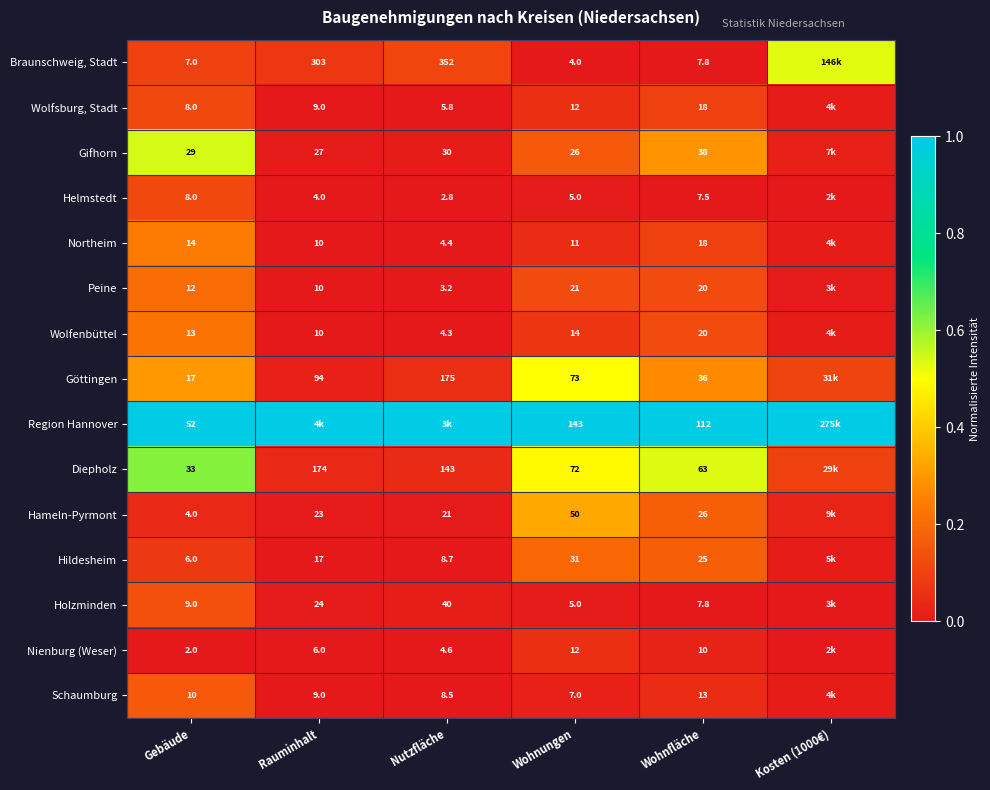

Count the number of categories in the chart.

6